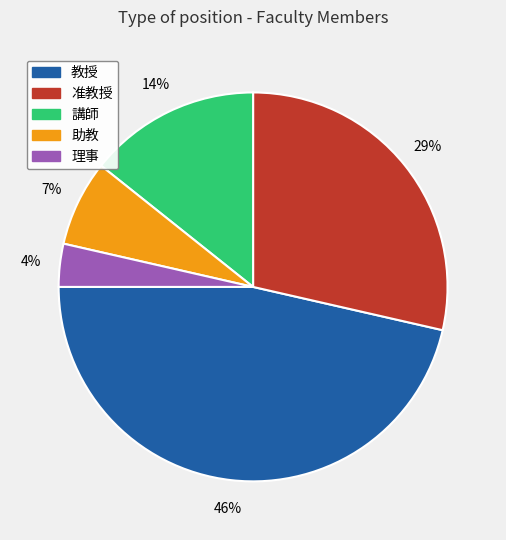

True or false: 教授 accounts for 61% of the total.

False